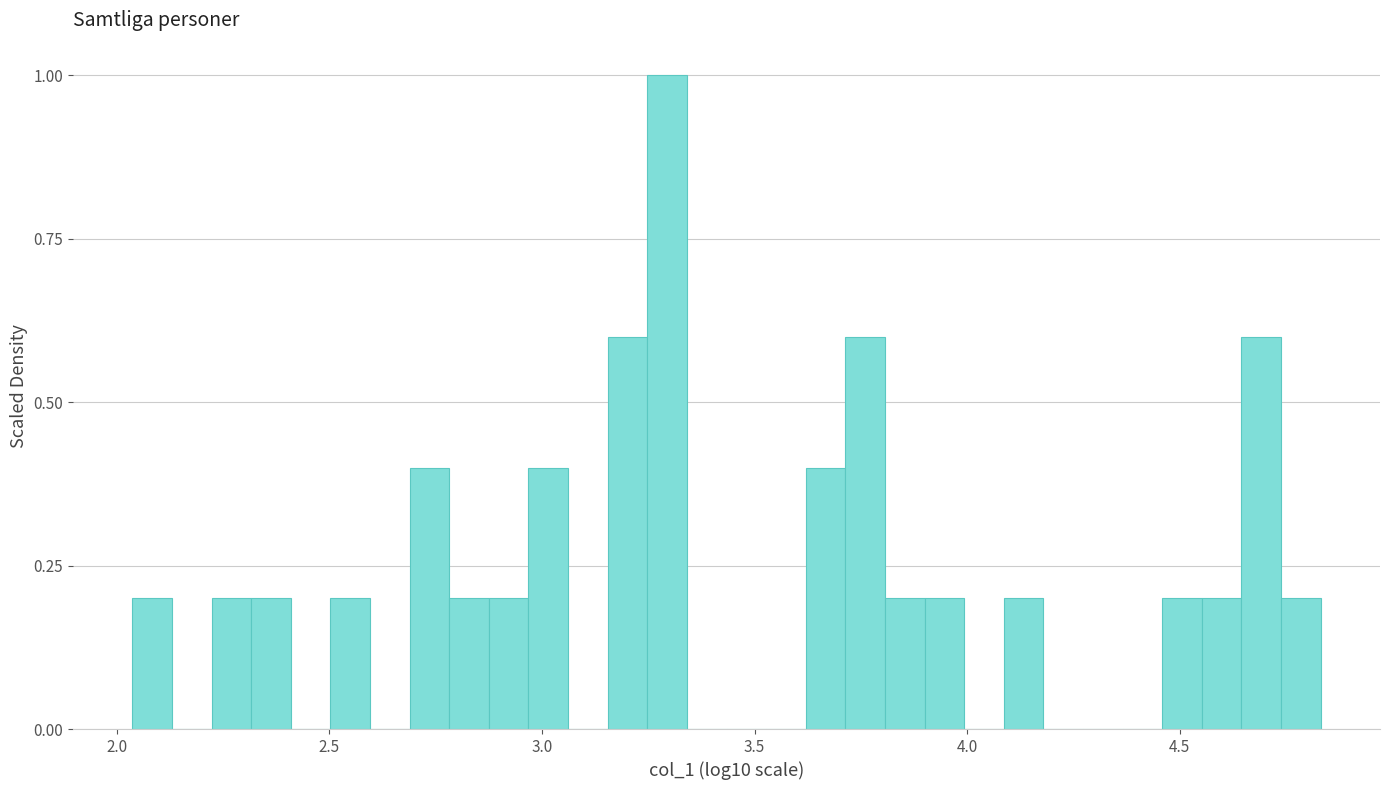

Read against the x-axis, roughly where is the centre of the tallest bar?

3.30